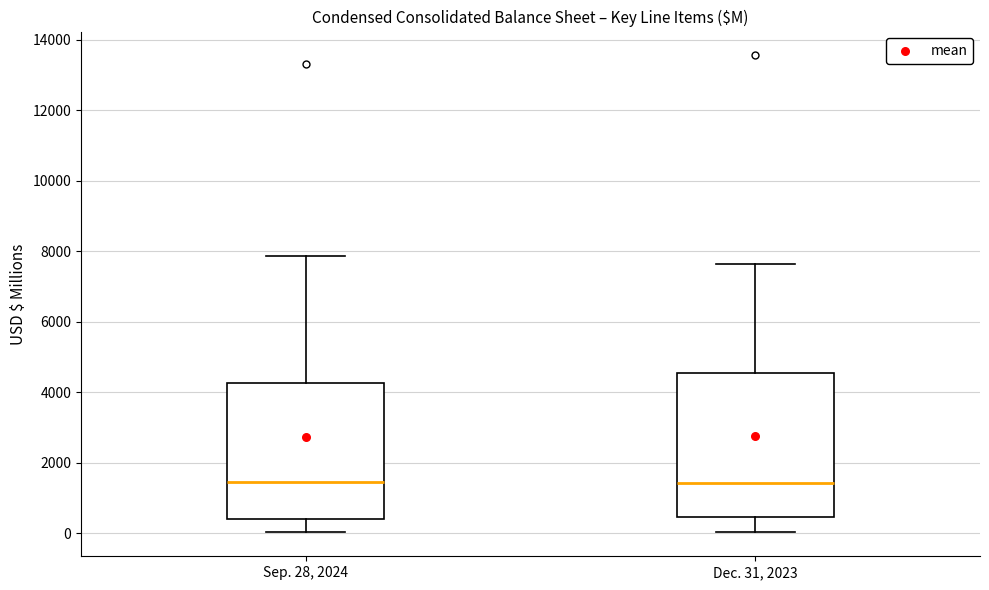

Comparing the boxes themselves (not the whiskers), which one is the tallest?

Dec. 31, 2023